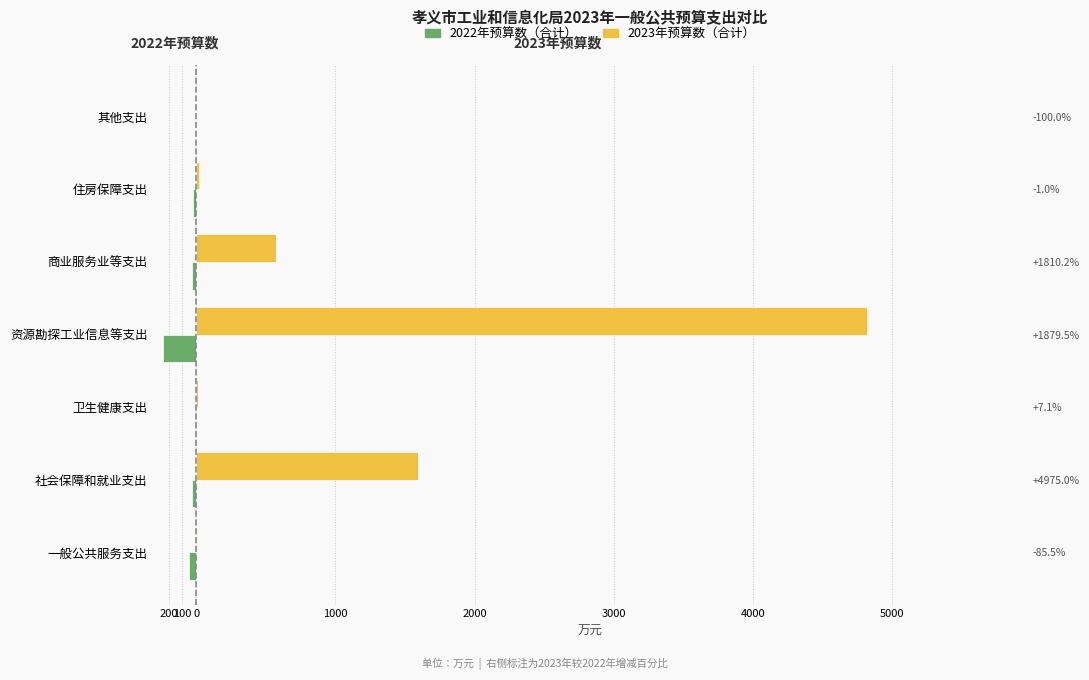

Does the chart contain stacked bars?

No